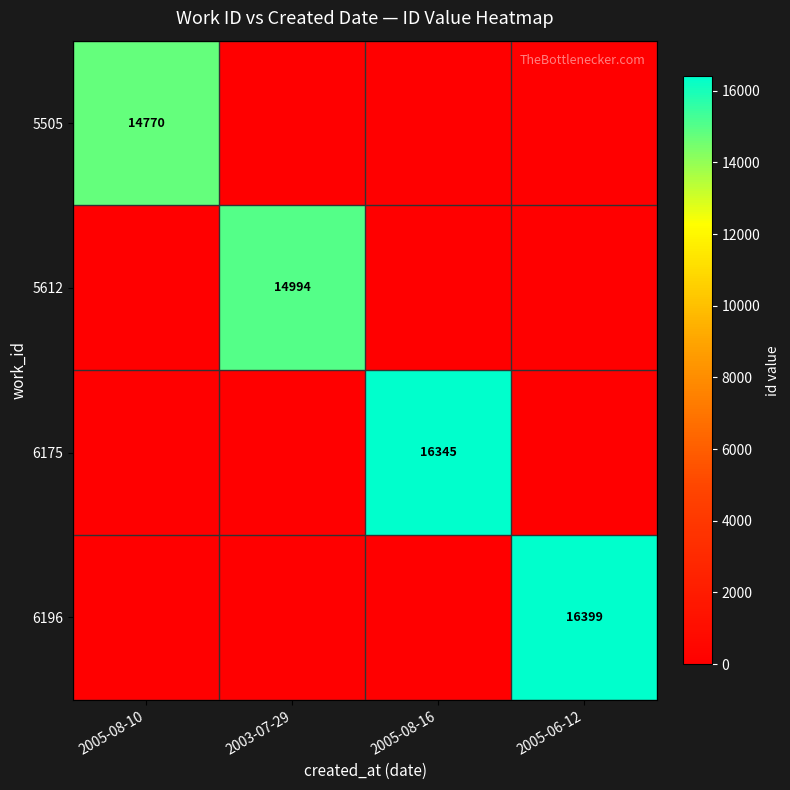

The value of 6175 at 2005-08-16 is 16345. True or false?

True